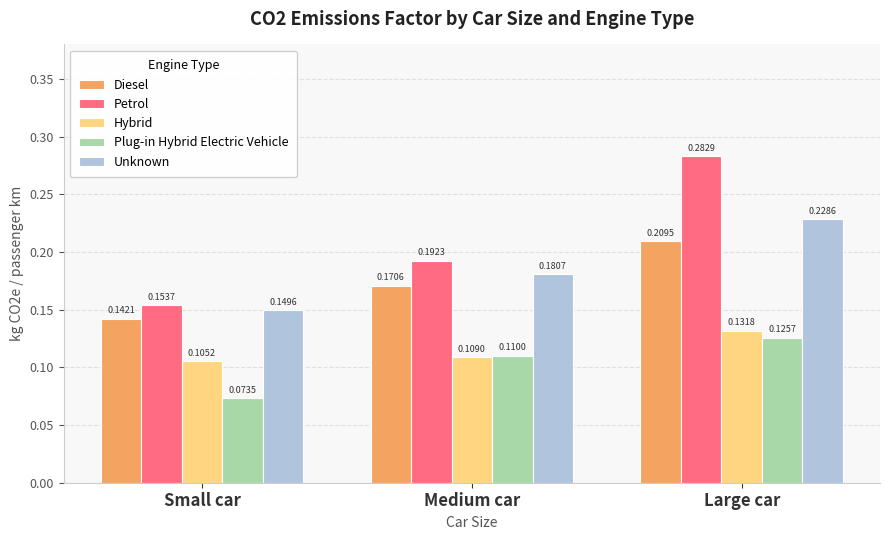

Count the Hybrid values in the range 0 to 1.

3